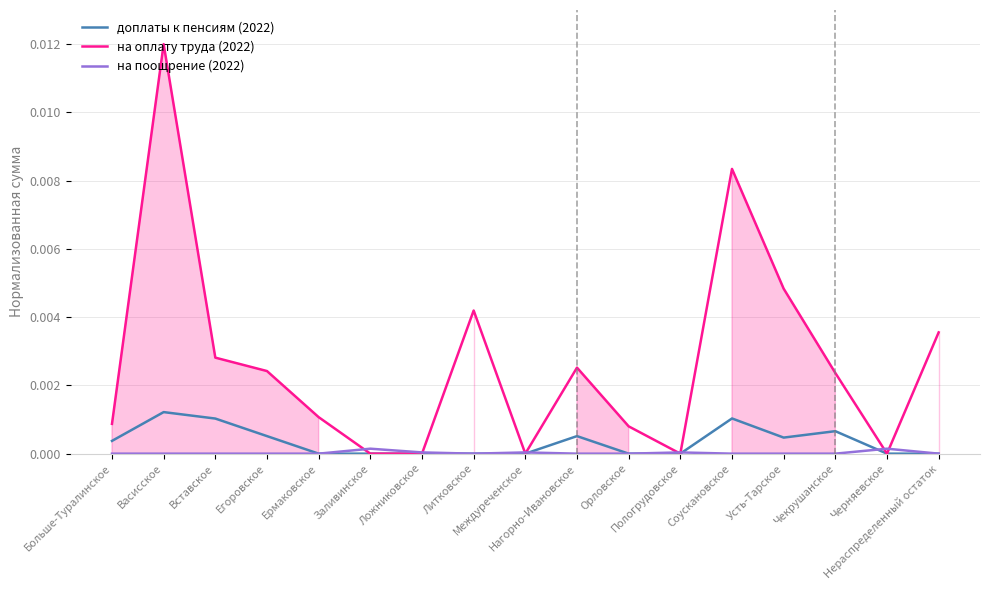

At which label is на поощрение (2022) closest to 0?

Больше-Туралинское